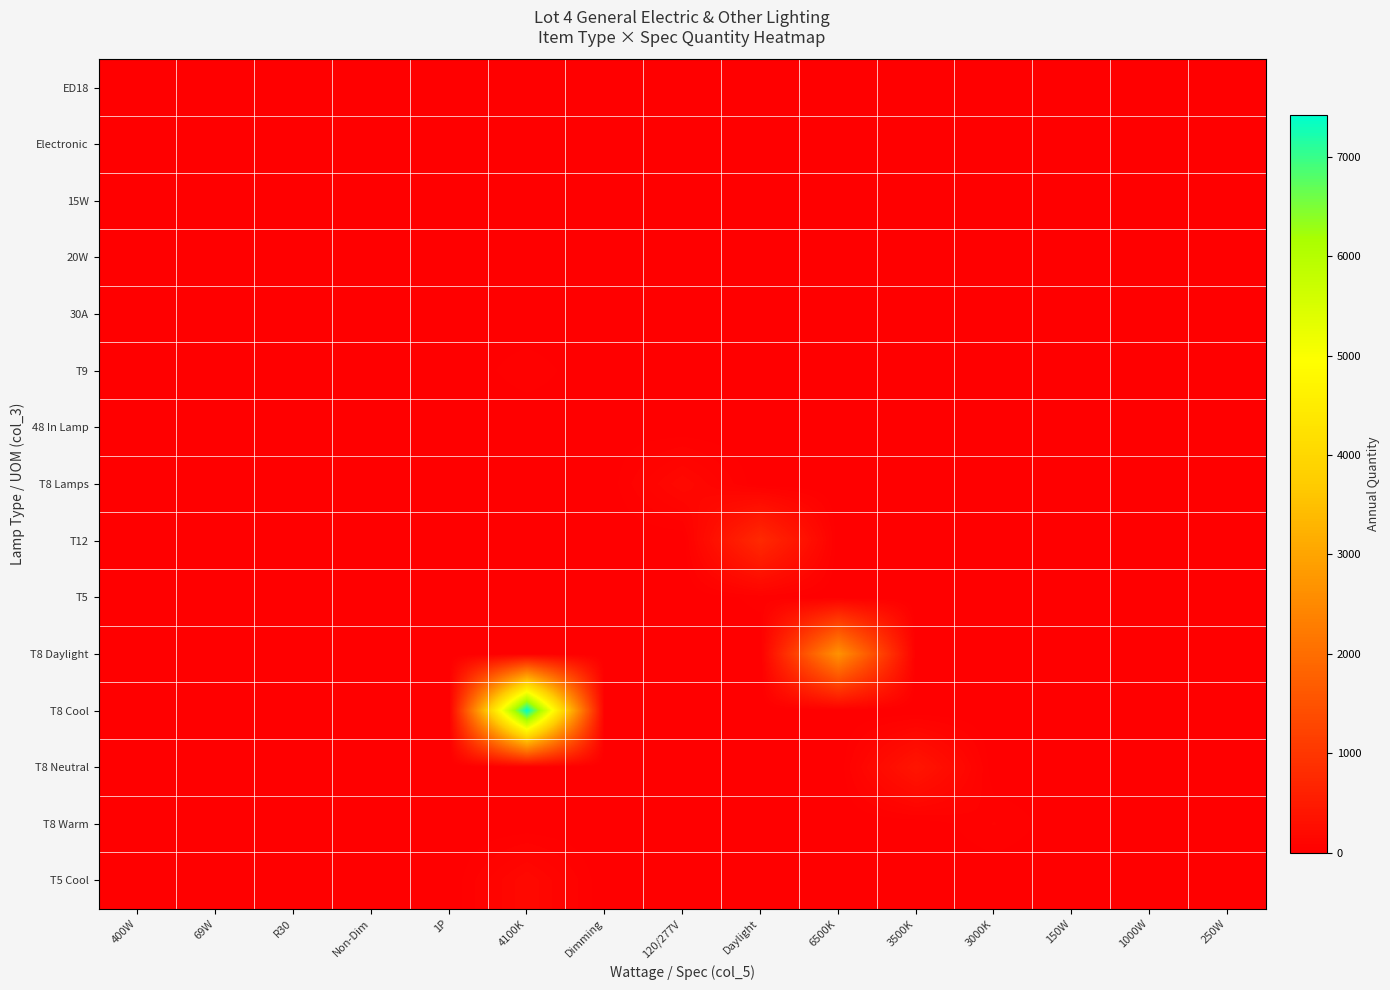

At which category is the sum across all series the highest?

4100K